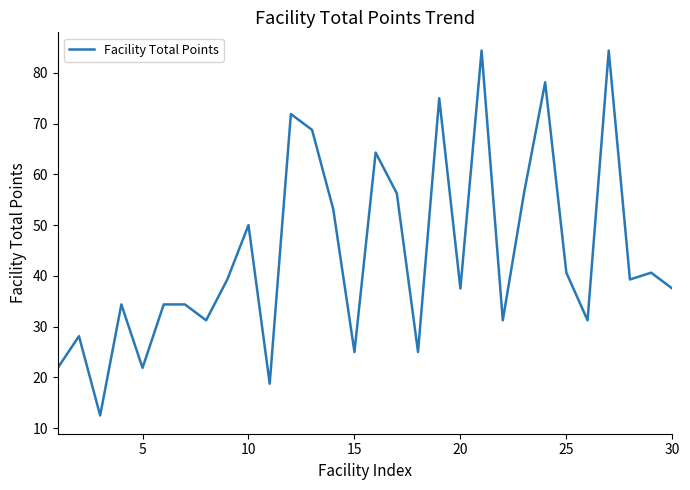

What is the greatest value displayed?

84.4